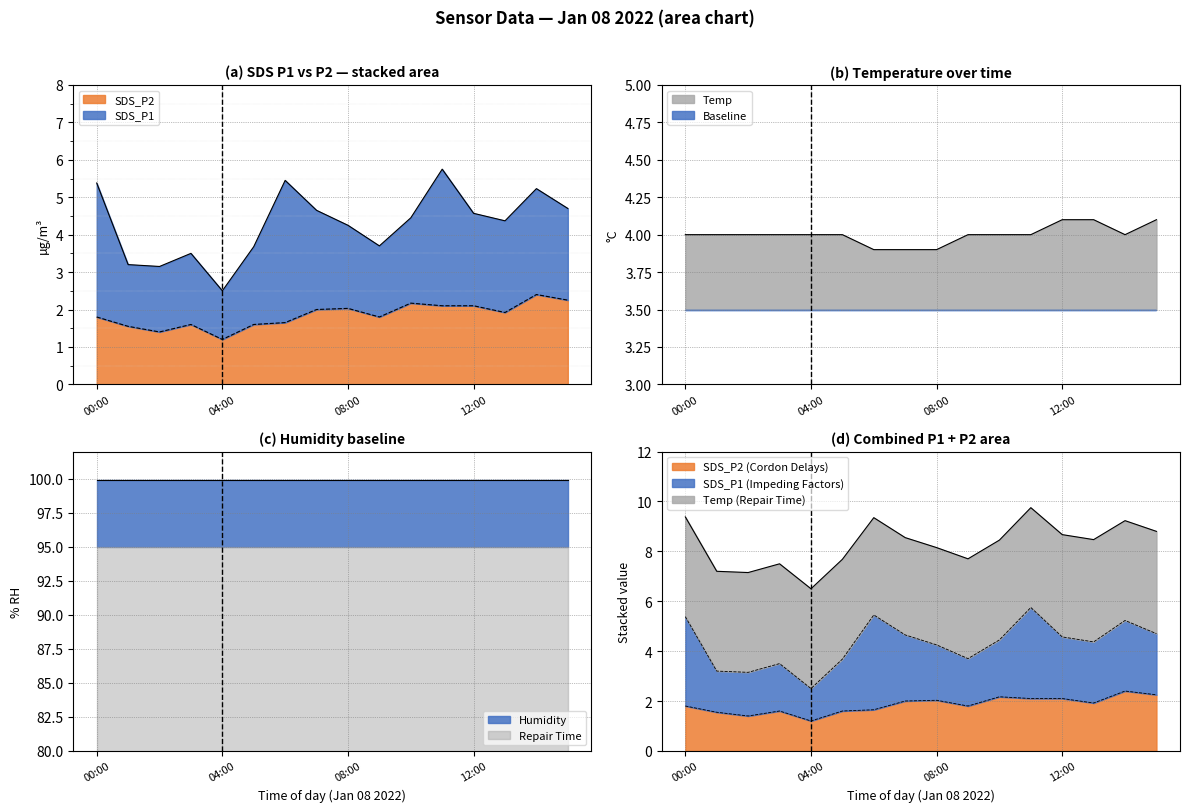

What is the highest value of the Repair Time series?

95.0